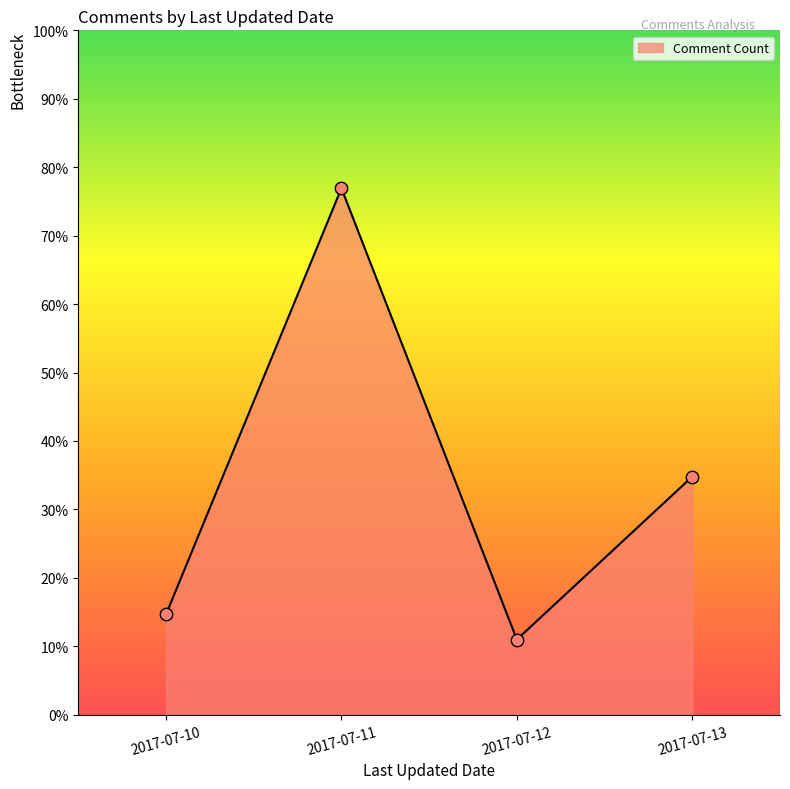

Between 2017-07-11 and 2017-07-12, which is larger?

2017-07-11